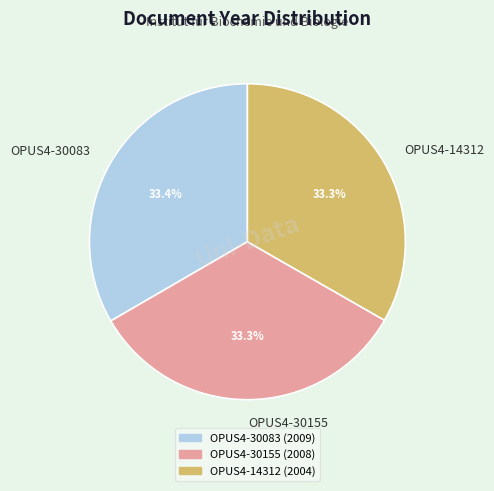

What portion of the pie excludes OPUS4-30155?

66.7%